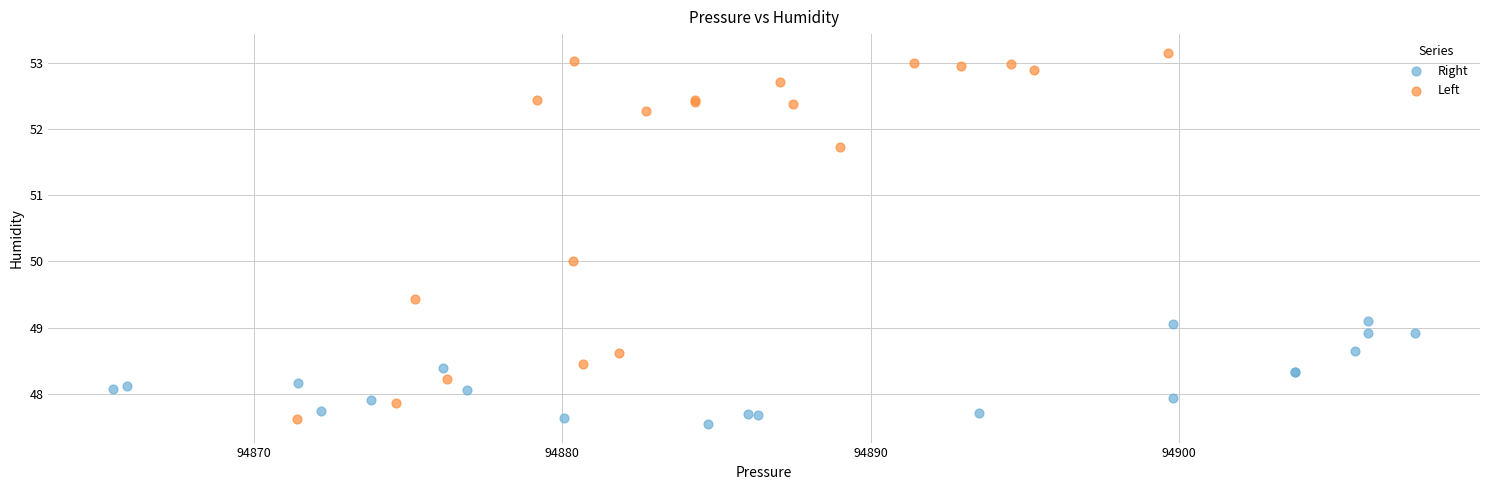

Which series reaches the maximum Y coordinate?

Left